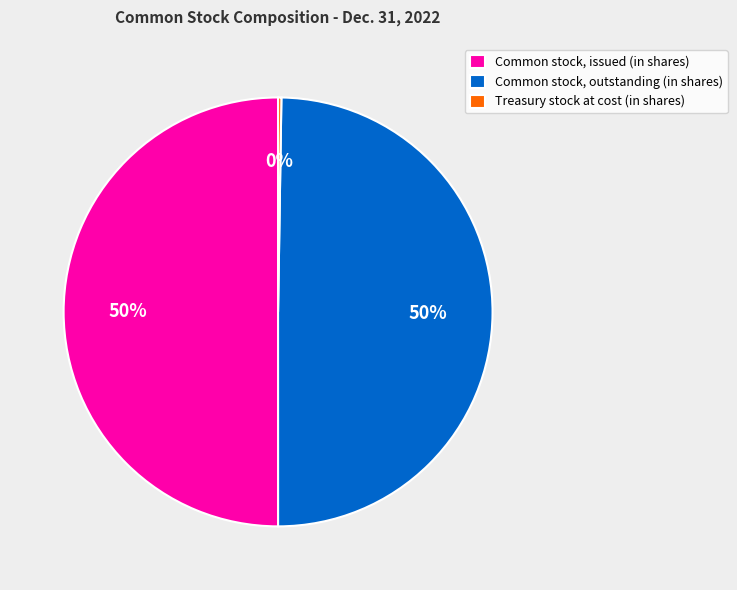

Is it true that Common stock, issued (in shares) is 50% of the pie?

True